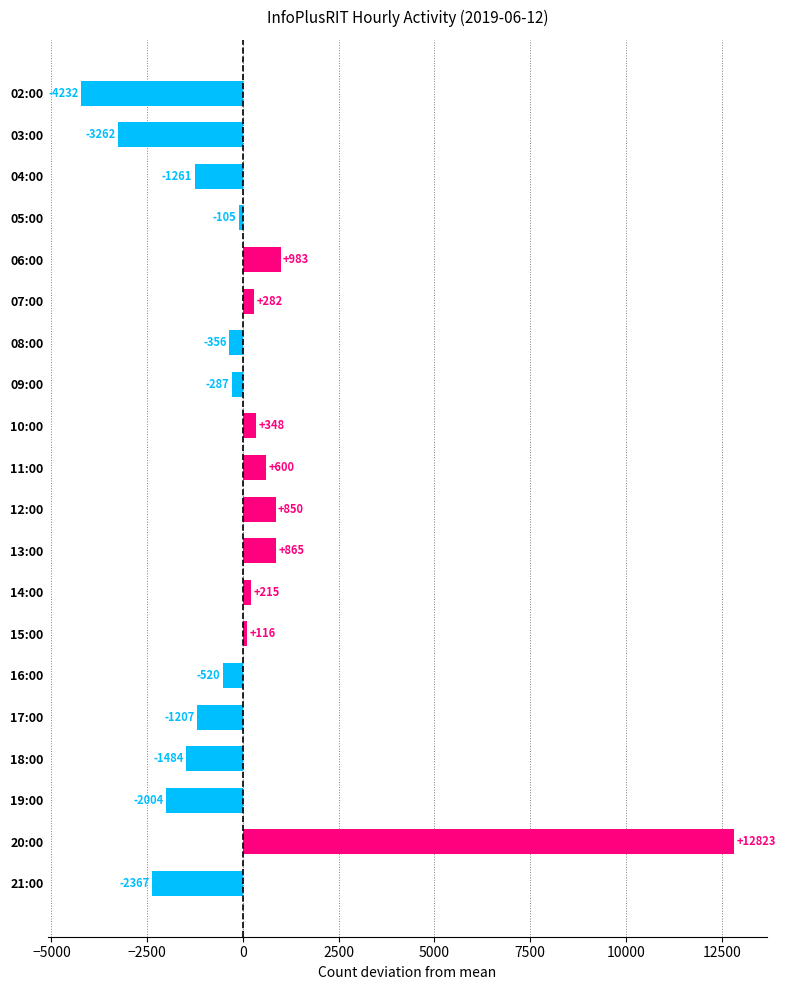

What position from the bottom is 15:00?

7